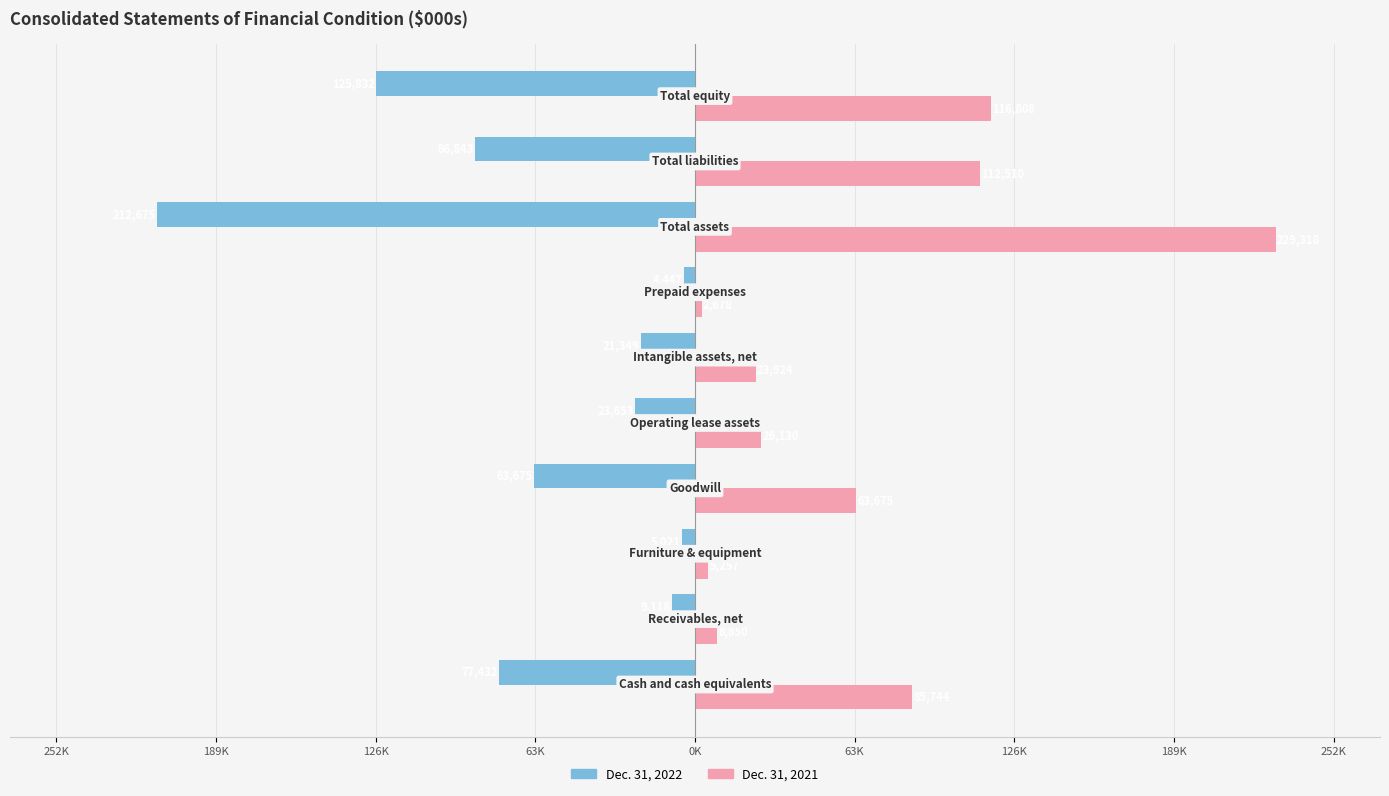

At how many categories does at least one series exceed 10259?

7